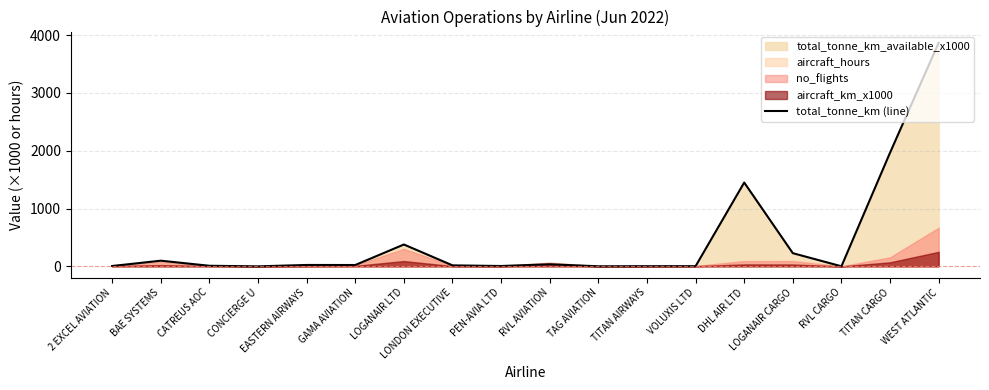

What is the maximum value for total_tonne_km (line)?

3869